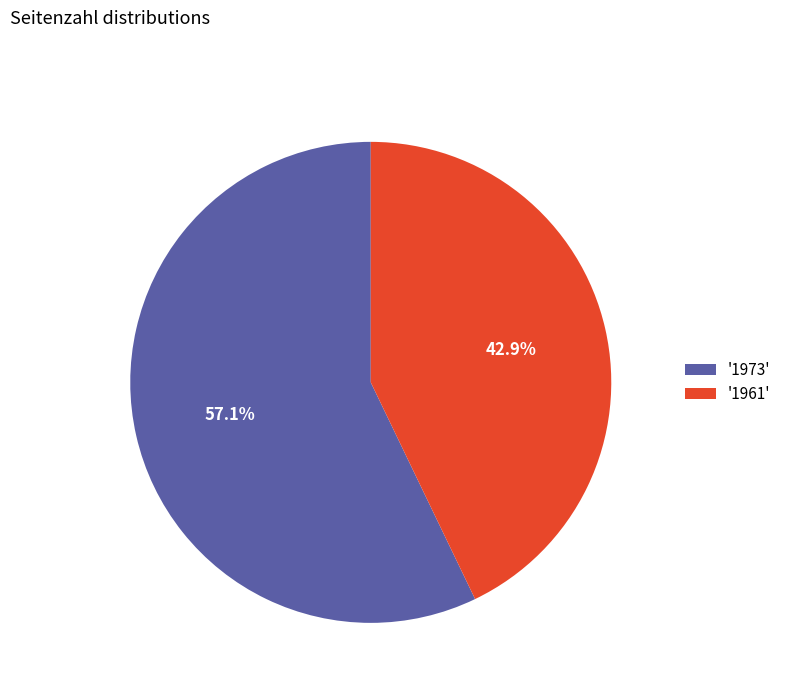

To the nearest percent, what is the average slice percentage?

50%